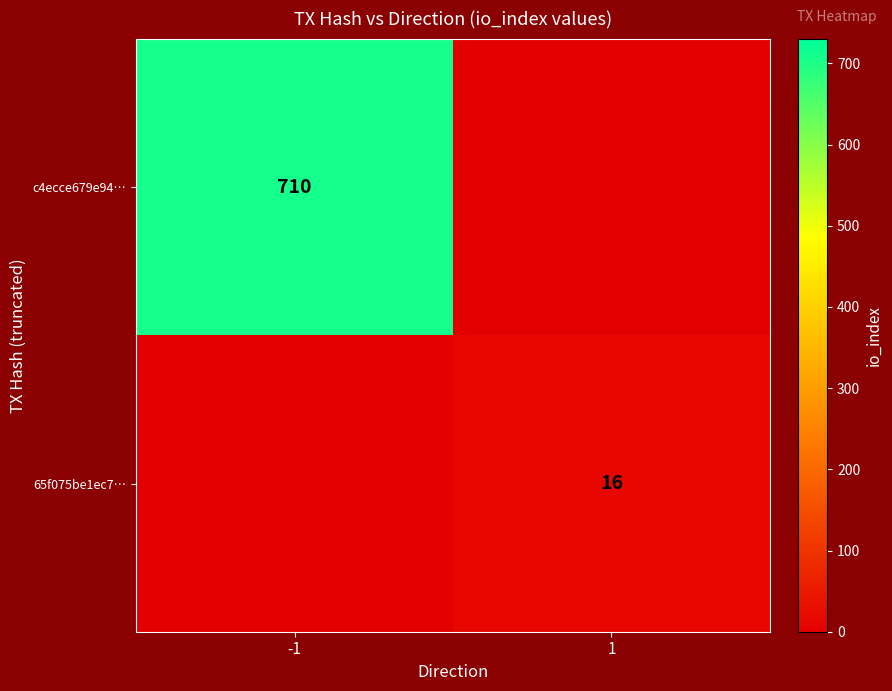

At how many categories does at least one series exceed 444?

1